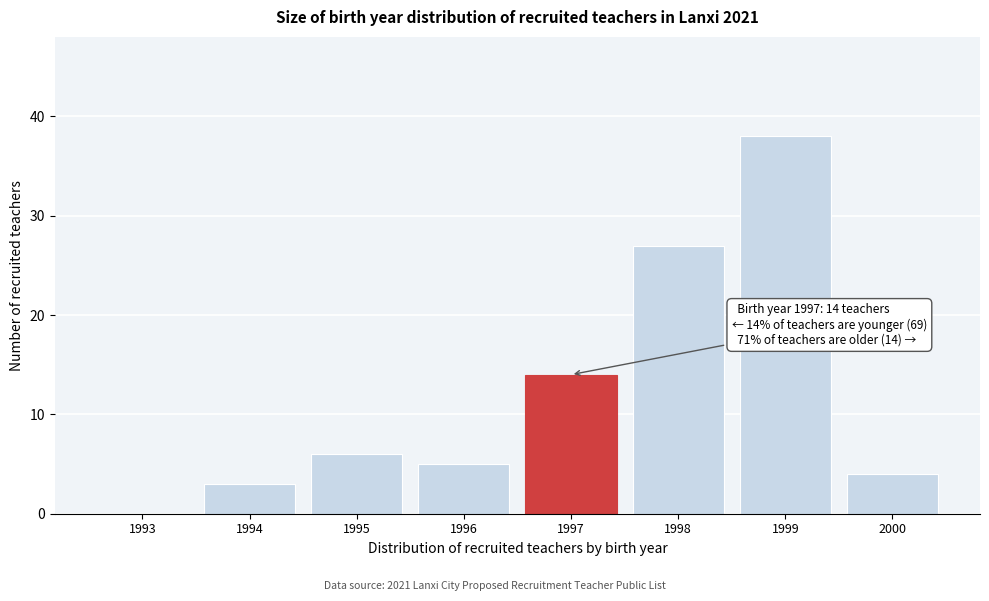

Reading left to right, transcribe all the data shown in this chart.

1993=0	1994=3	1995=6	1996=5	1997=14	1998=27	1999=38	2000=4